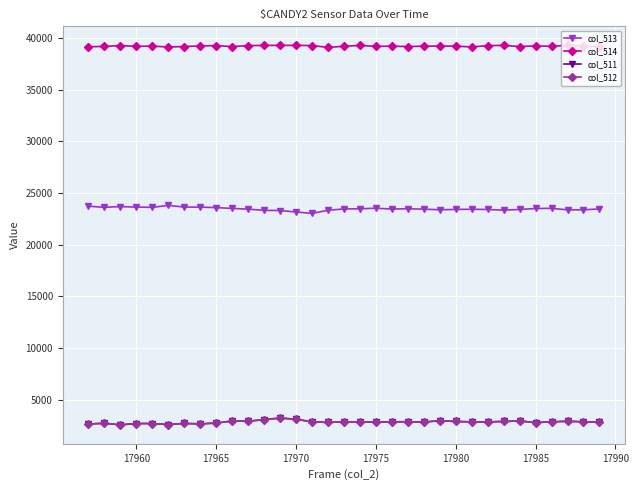

What are all the series names shown in the legend?

col_513, col_514, col_511, col_512